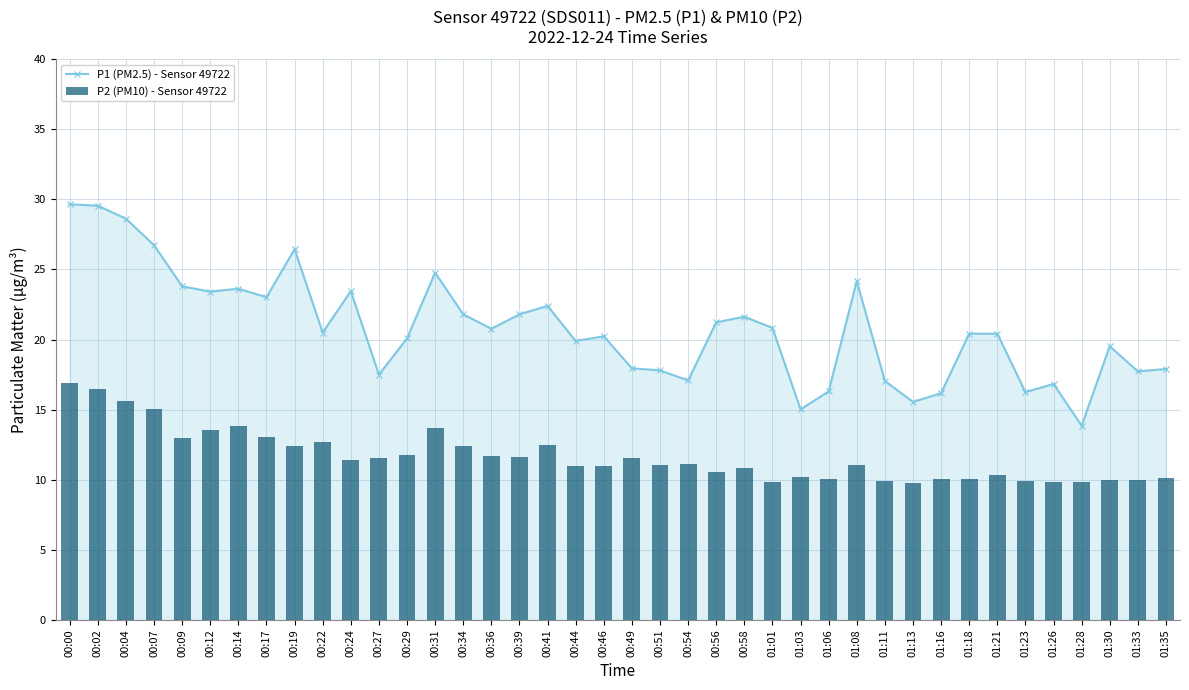

Is it true that P2 (PM10) - Sensor 49722 equals 19.9 at 01:08?

False